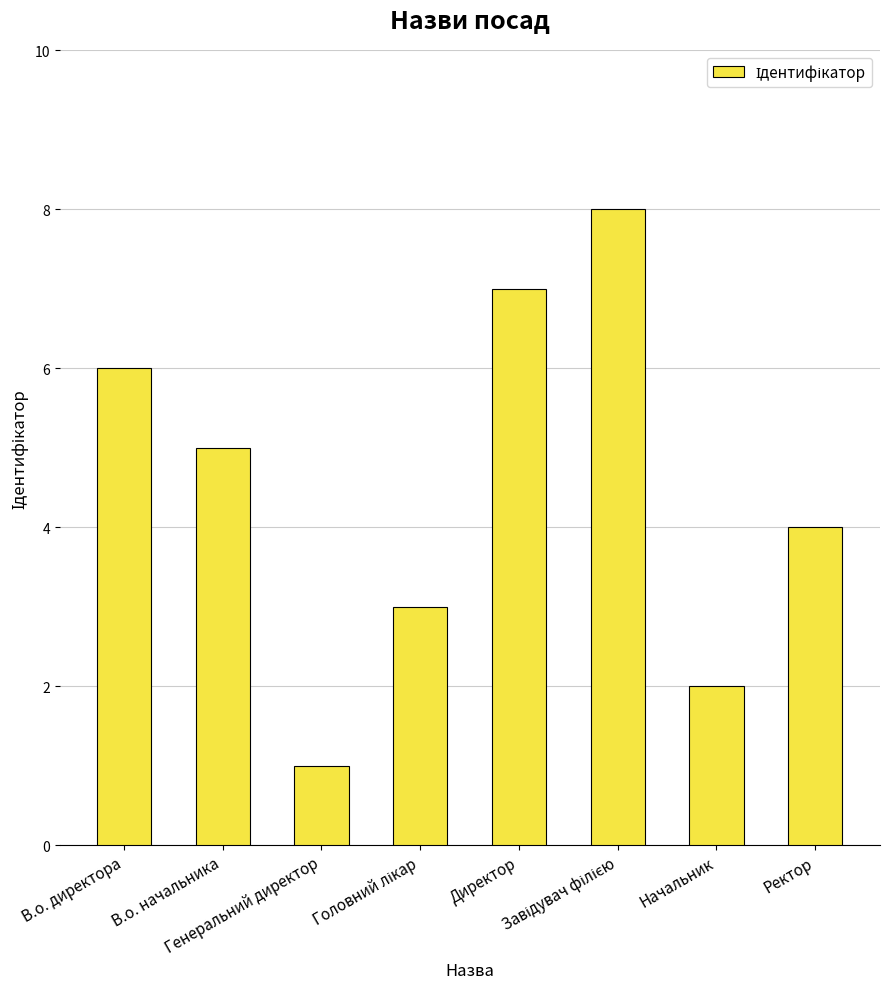

What is the change in value from В.о. начальника to Ректор?

-1